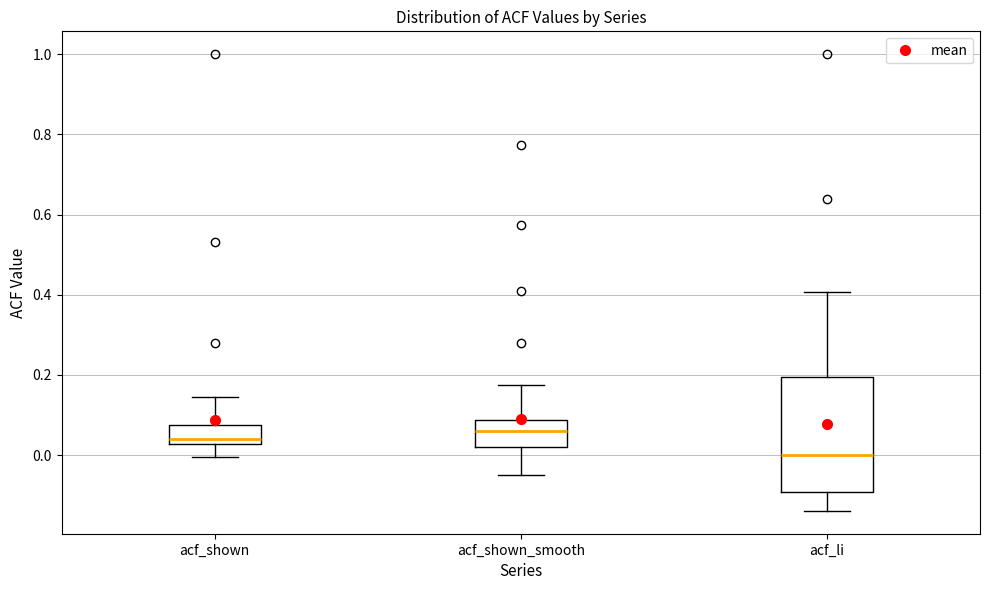

Which box is the tallest, from its lower edge to its upper edge?

acf_li